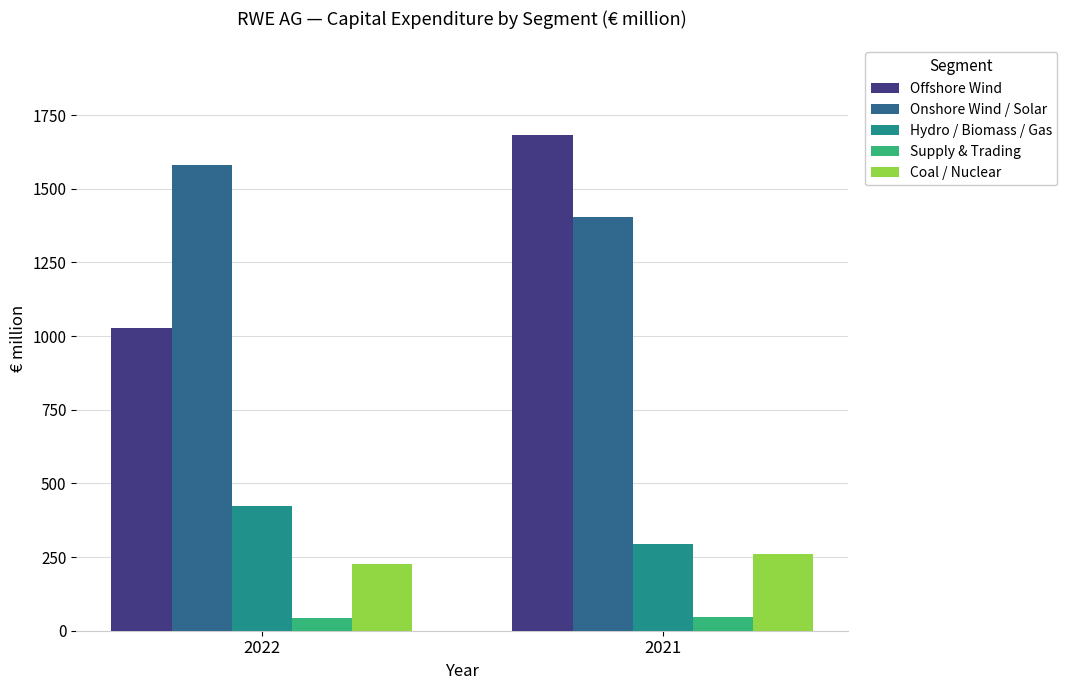

The value of Hydro / Biomass / Gas at 2022 is 424. True or false?

True